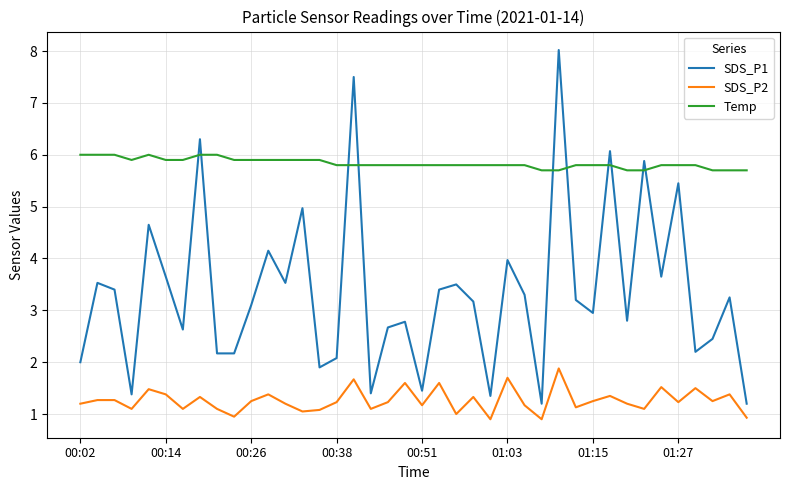

What are all the series names shown in the legend?

SDS_P1, SDS_P2, Temp